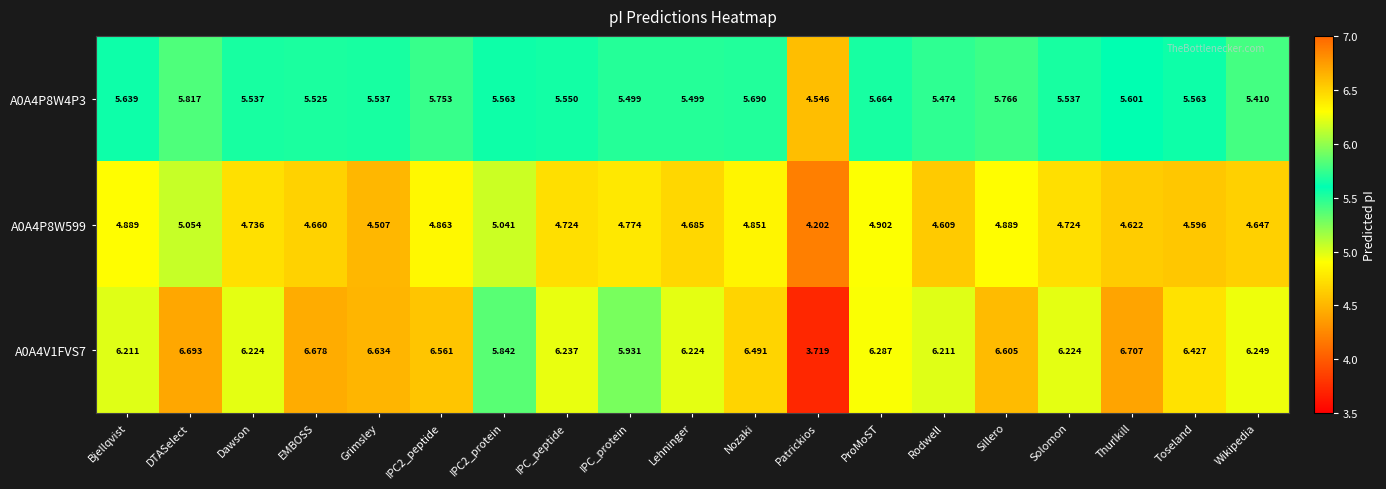

Rank the series by their average value, from highest to lowest.

A0A4V1FVS7, A0A4P8W4P3, A0A4P8W599